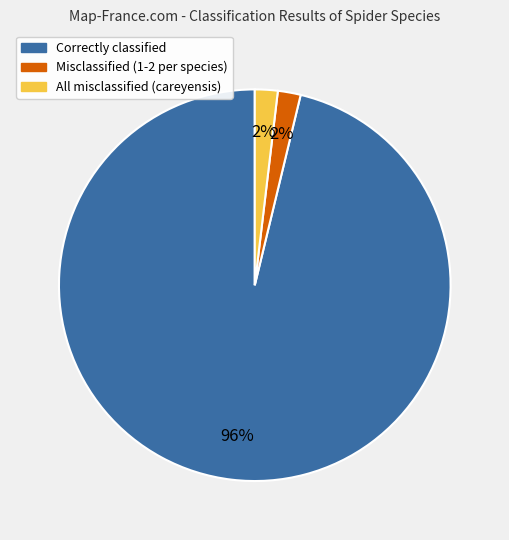

To the nearest percent, what portion does Correctly classified represent?

96%